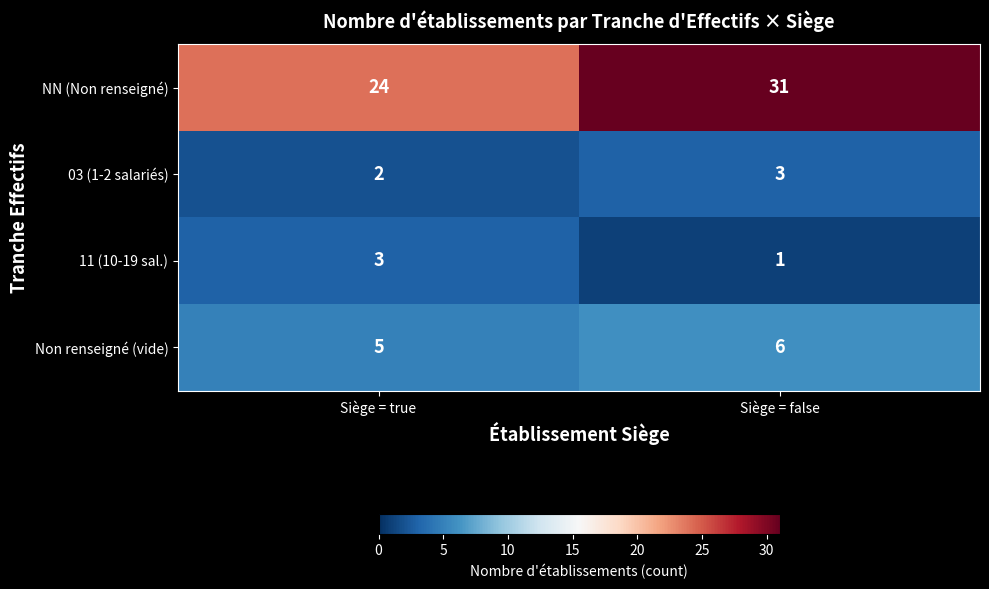

What value does the Non renseigné (vide) series have at Siège = true?

5